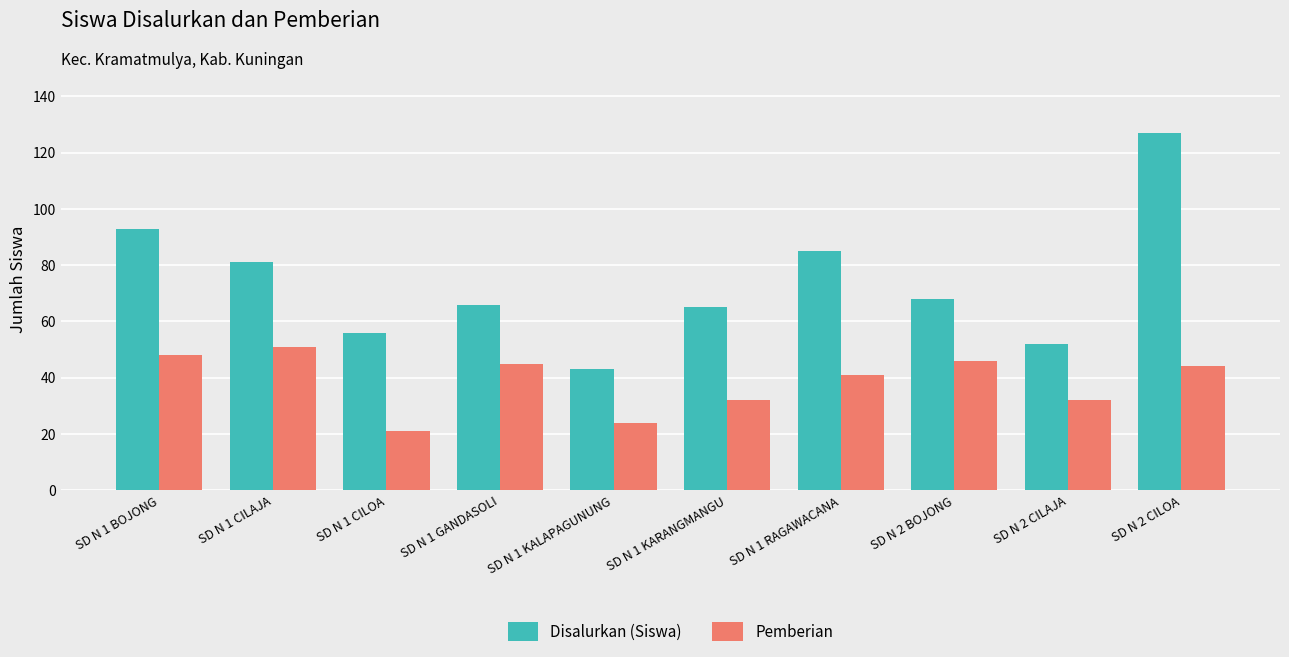

Which category has the lowest value in the Disalurkan (Siswa) series?

SD N 1 KALAPAGUNUNG